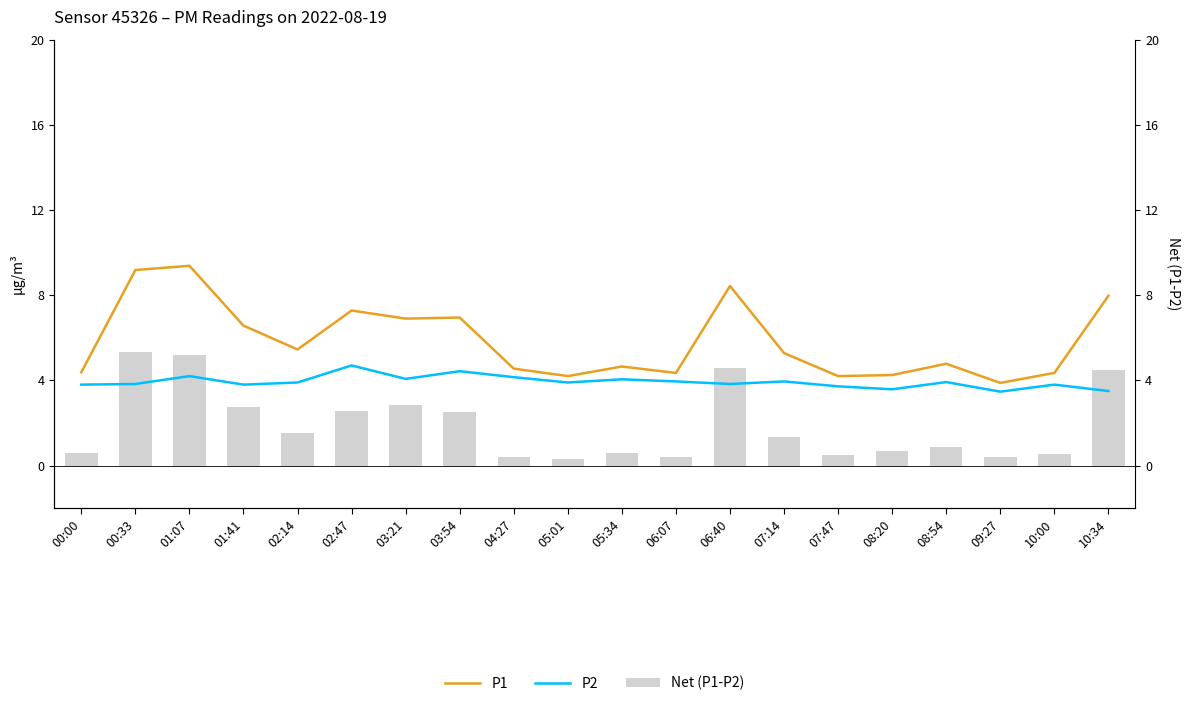

What is the total value across all series at 08:54?

9.6